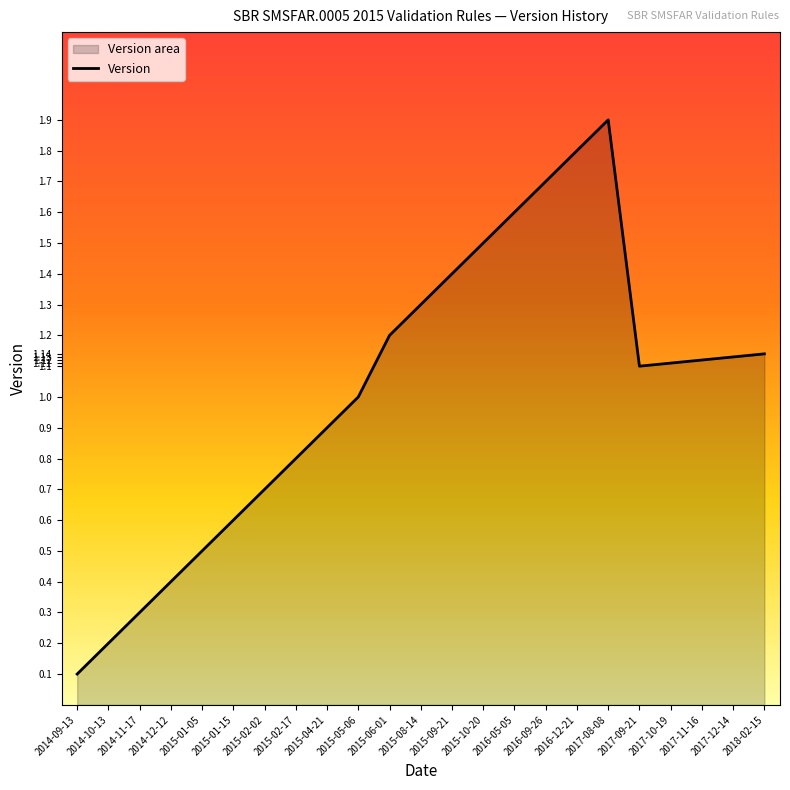

How many interior local valleys (lower than both neighbors) does the data have?

1